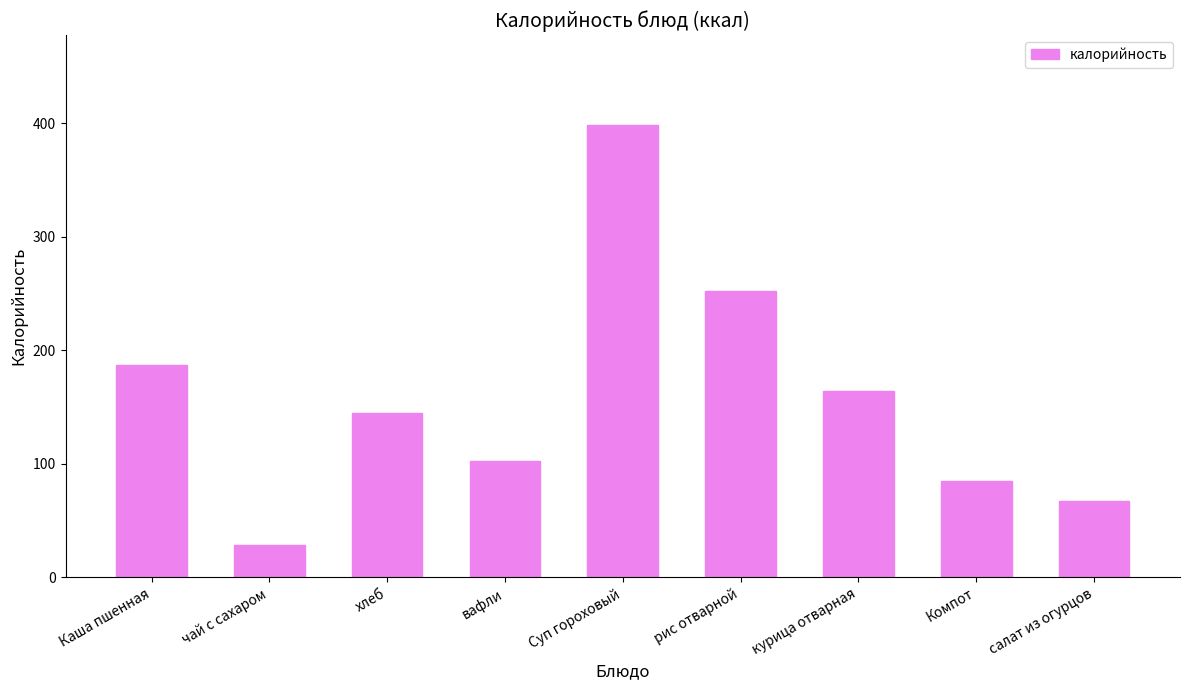

True or false: the data shows 398 at Суп гороховый.

True